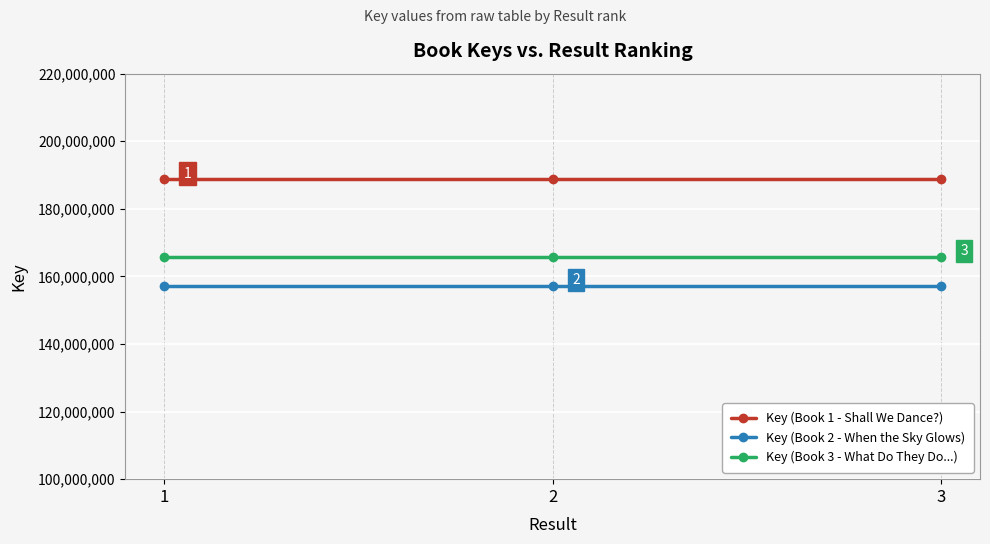

Rank the series at 2 from highest to lowest value.

Key (Book 1 - Shall We Dance?), Key (Book 3 - What Do They Do...), Key (Book 2 - When the Sky Glows)